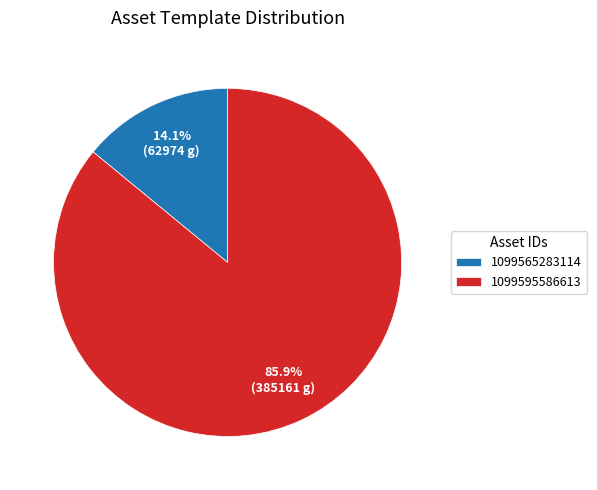

Combined, do 1099595586613 and 1099565283114 account for over 50%?

Yes